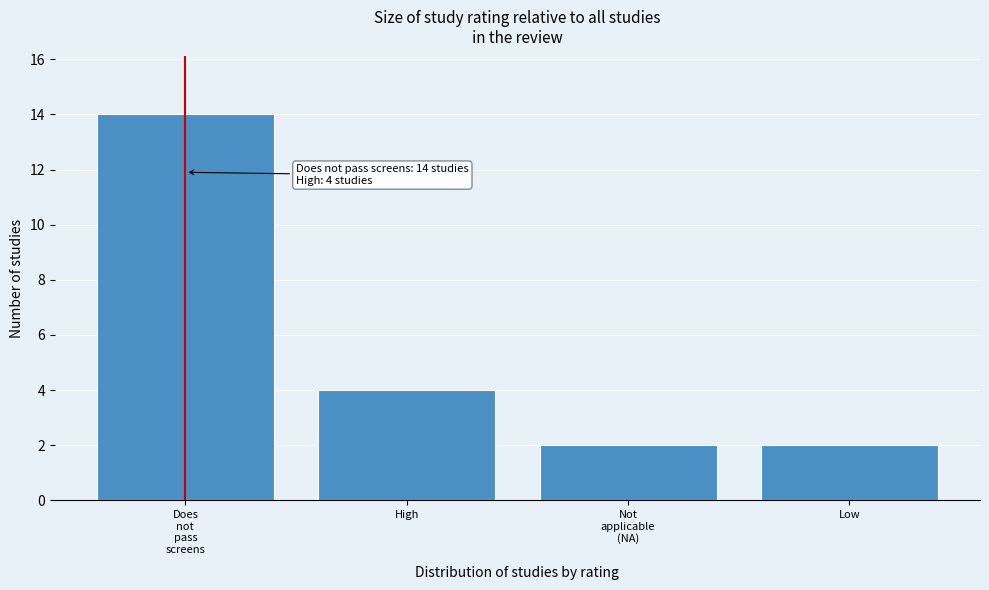

Reading left to right, what are all the values shown in this chart?

14	4	2	2